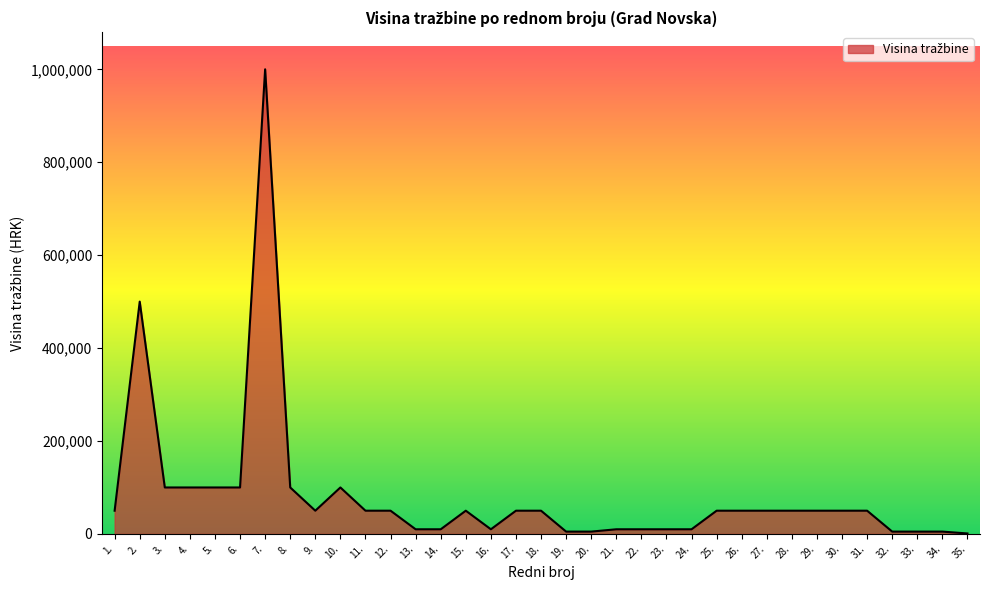

What is the difference between the maximum and minimum values?

999000